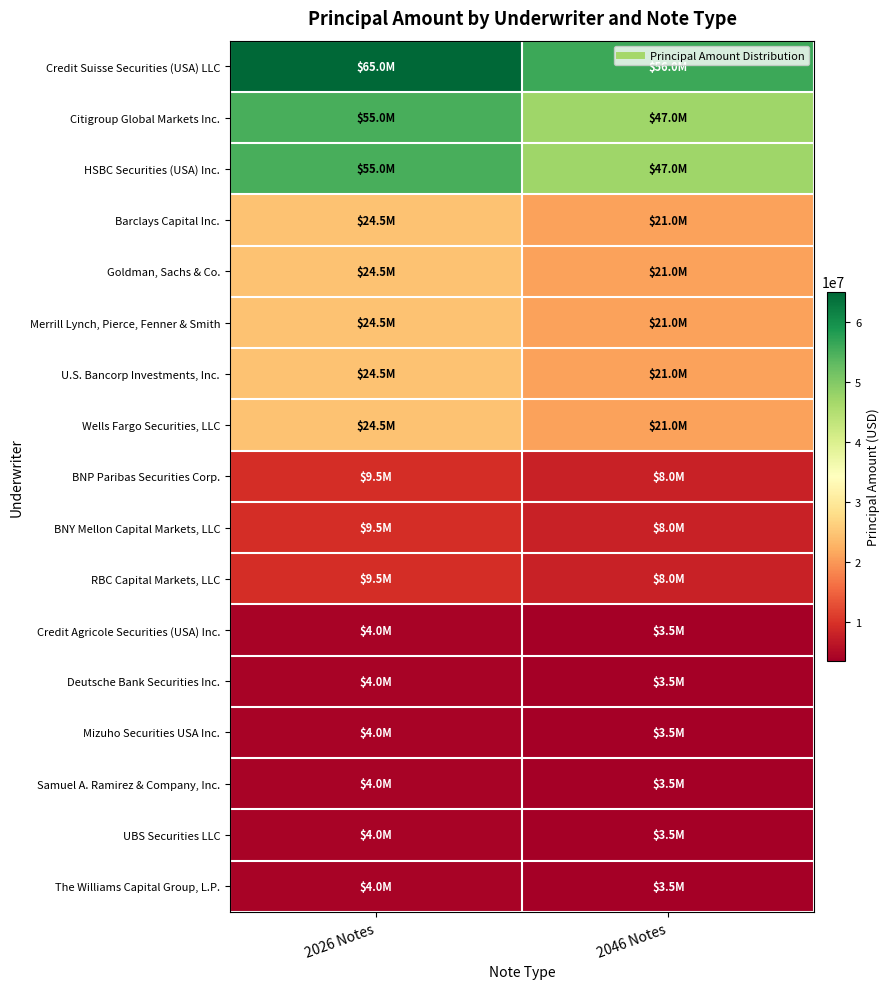

What is the minimum value shown in the chart?

3500000